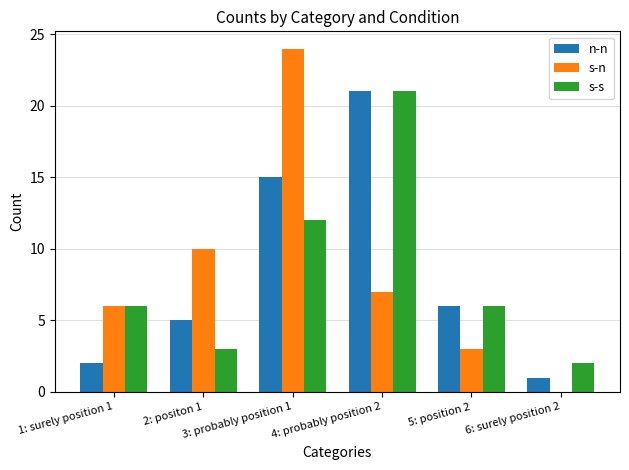

True or false: s-n has a value of 7 at 2: positon 1.

False